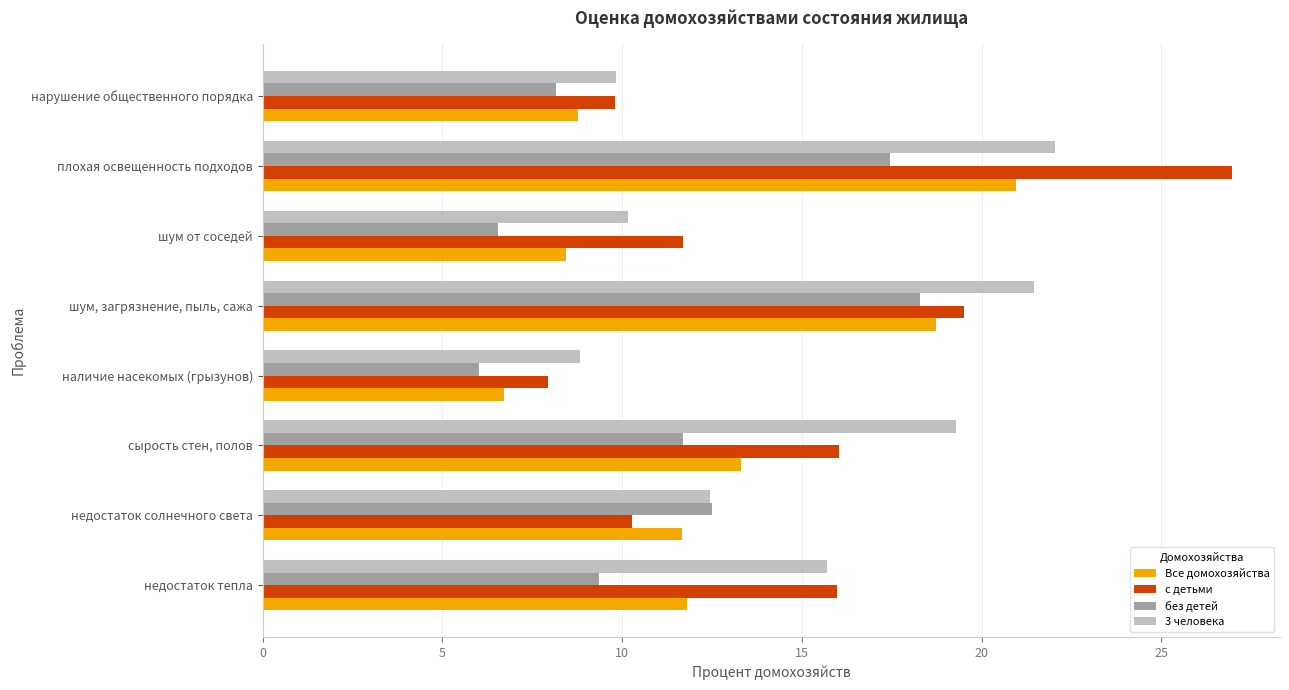

Which category has the lowest value in the 3 человека series?

наличие насекомых (грызунов)